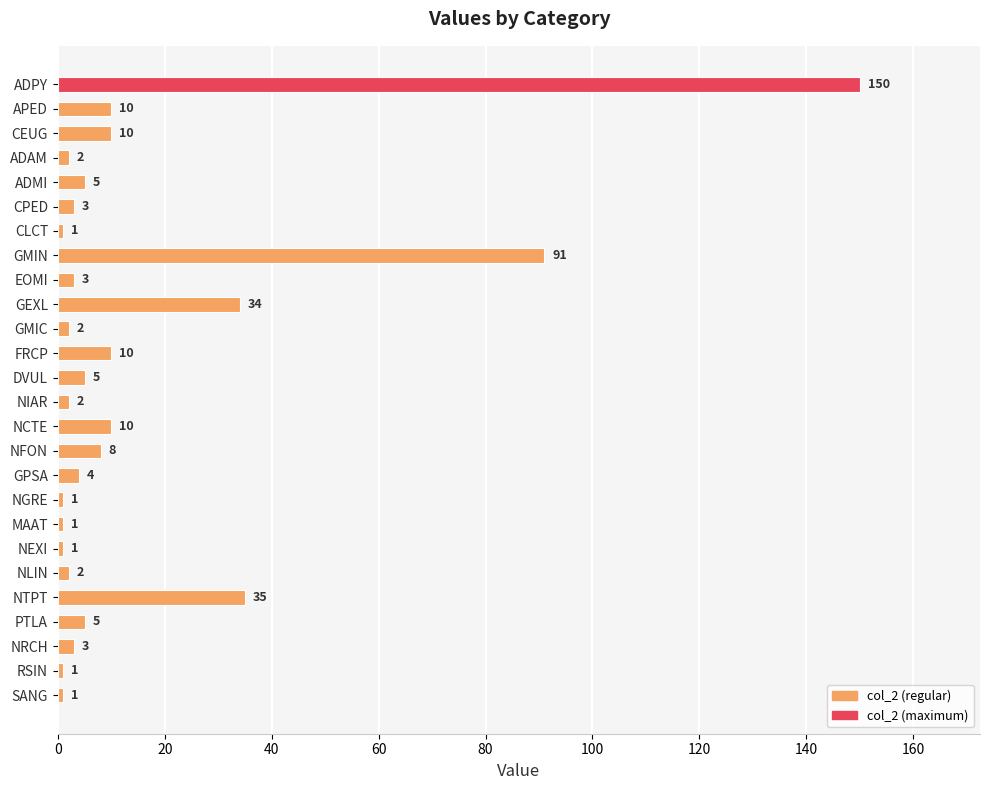

What is the change in value from ADAM to EOMI?

+1